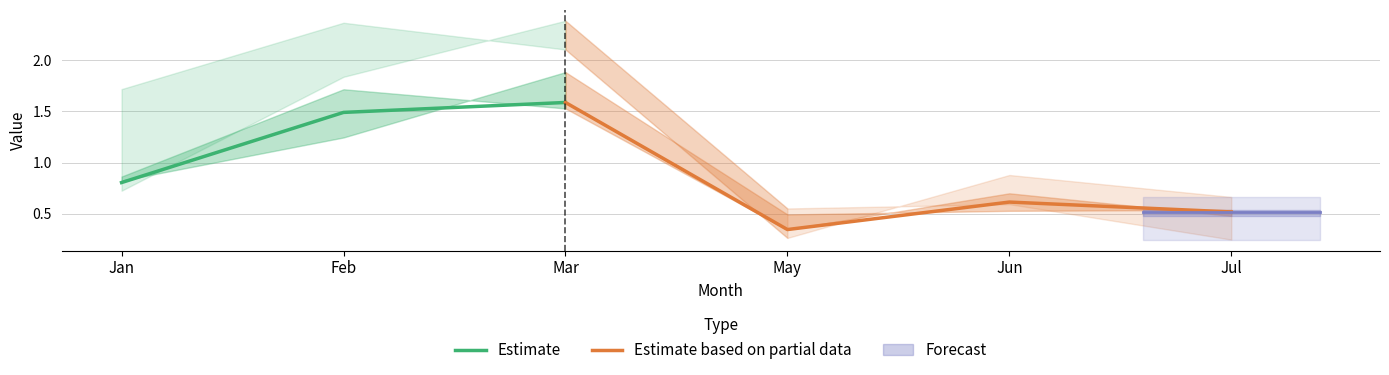

What is the highest value of the Estimate series?

1.6